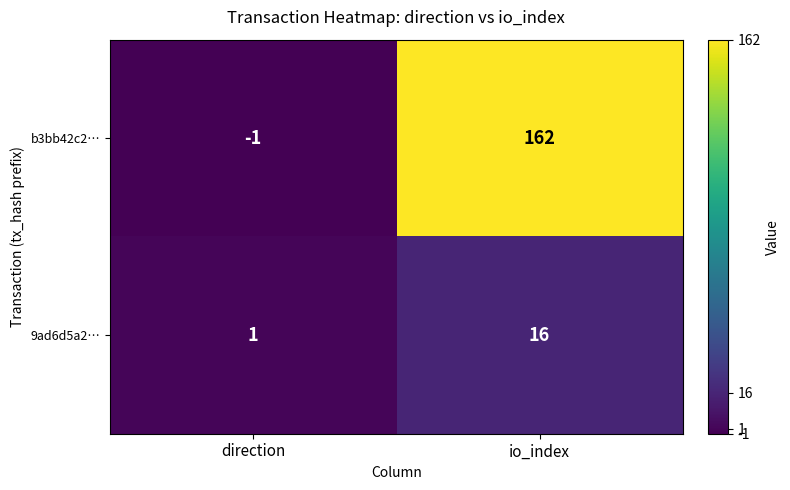

Which series has the largest range (max minus min)?

b3bb42c2…